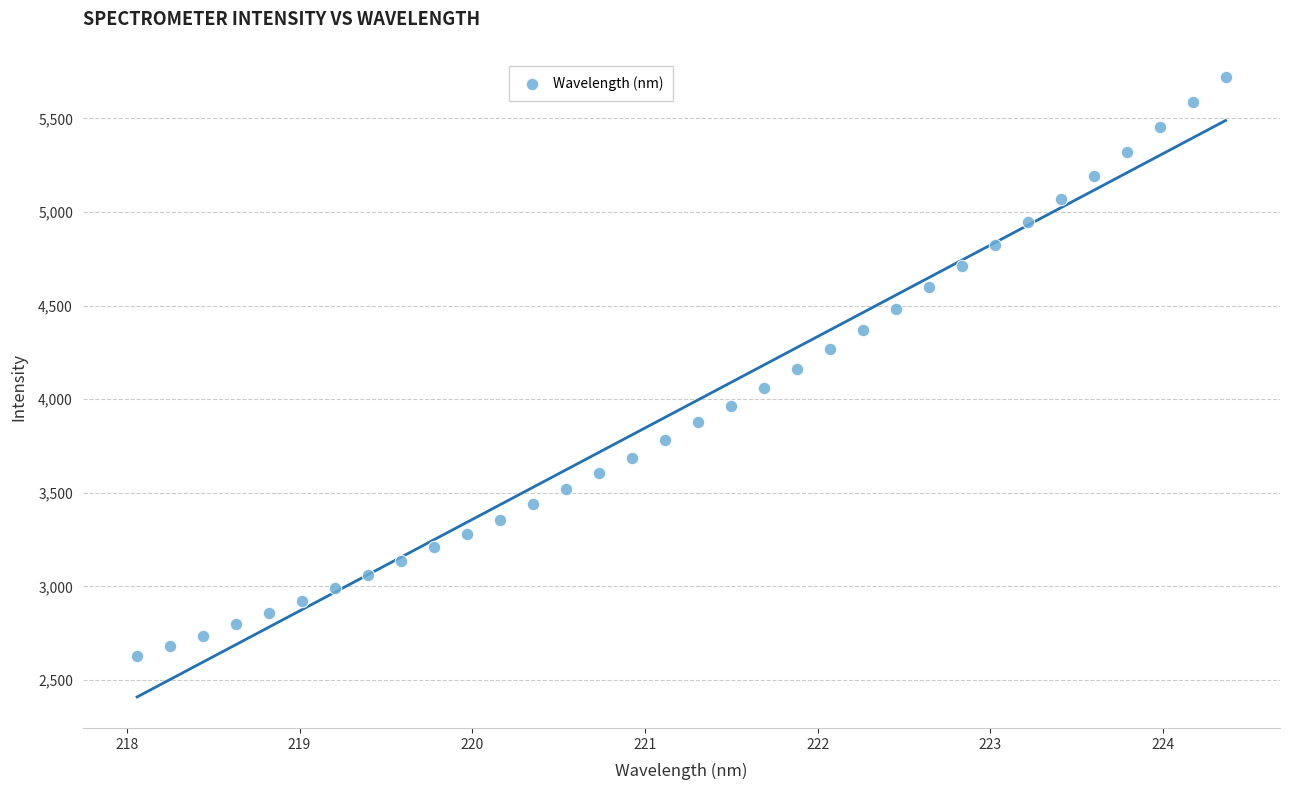

What is the range of X values (max minus min)?

6.3